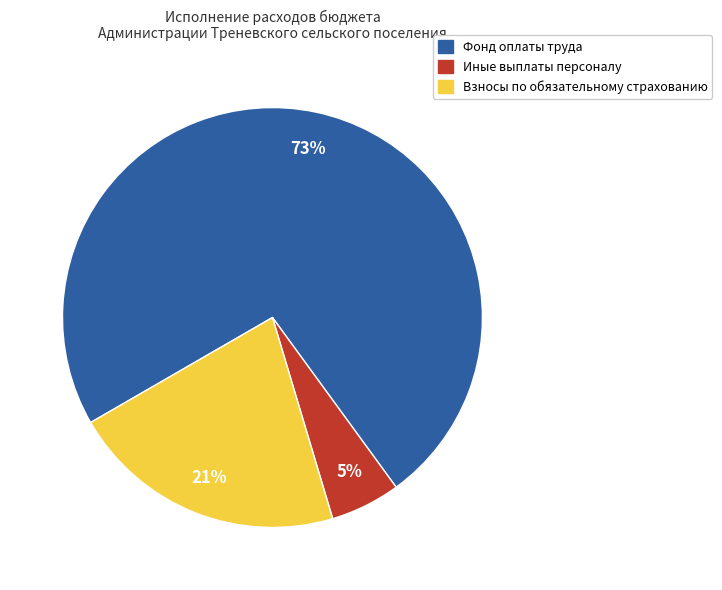

To the nearest percent, what is the combined percentage of Фонд оплаты труда and Иные выплаты персоналу?

79%